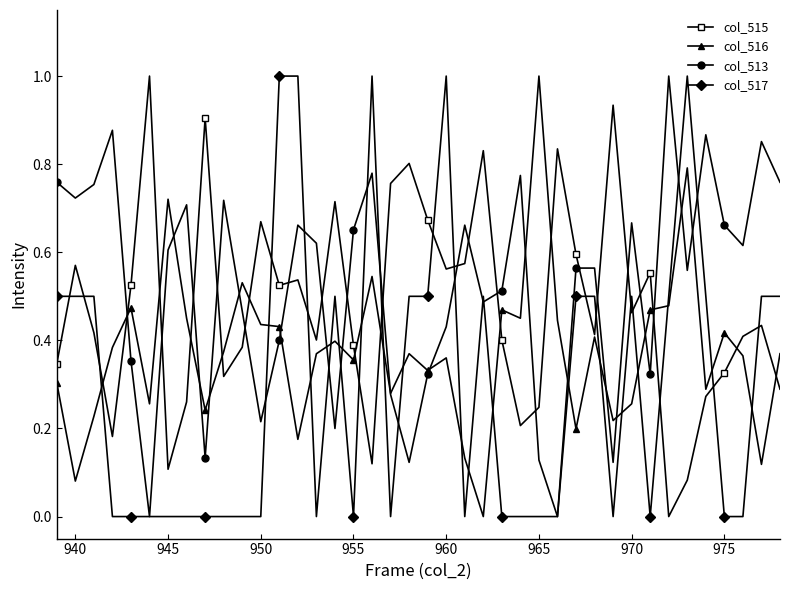

What is the maximum value for col_515?

1.0